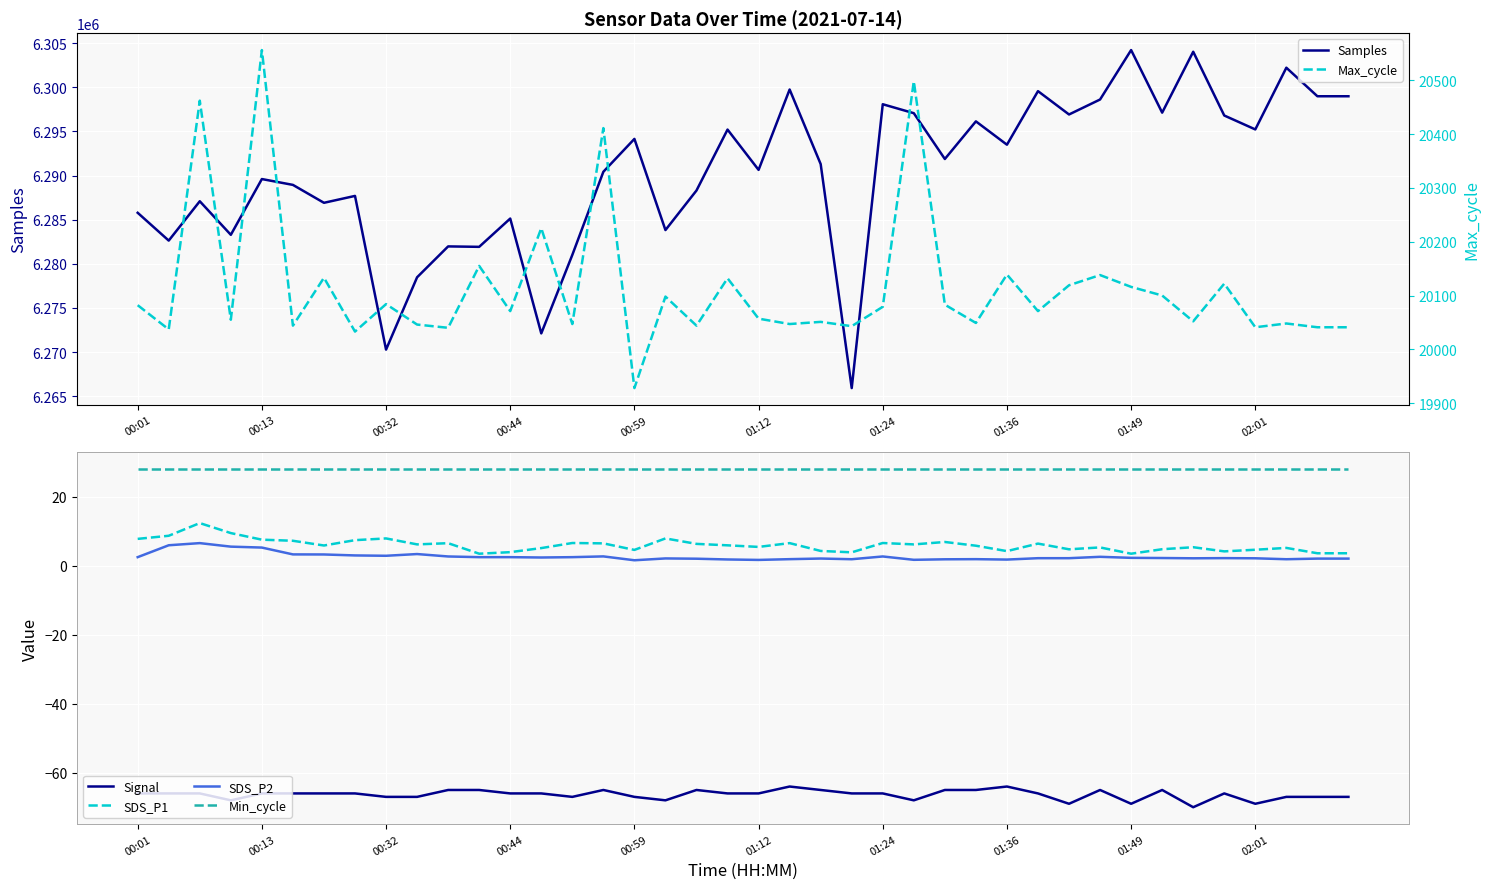

True or false: SDS_P1 and Signal cross at least once.

False